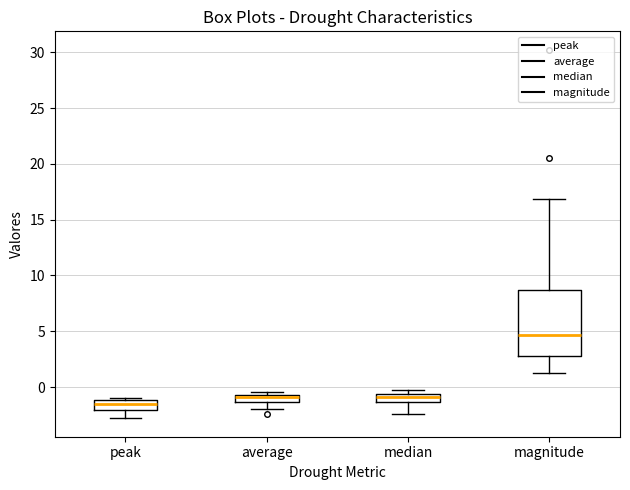

Where does the median line of the box for median sit on the y-axis? The values are not printed on the chart, so give them approximately, as read against the axis.

-1.0